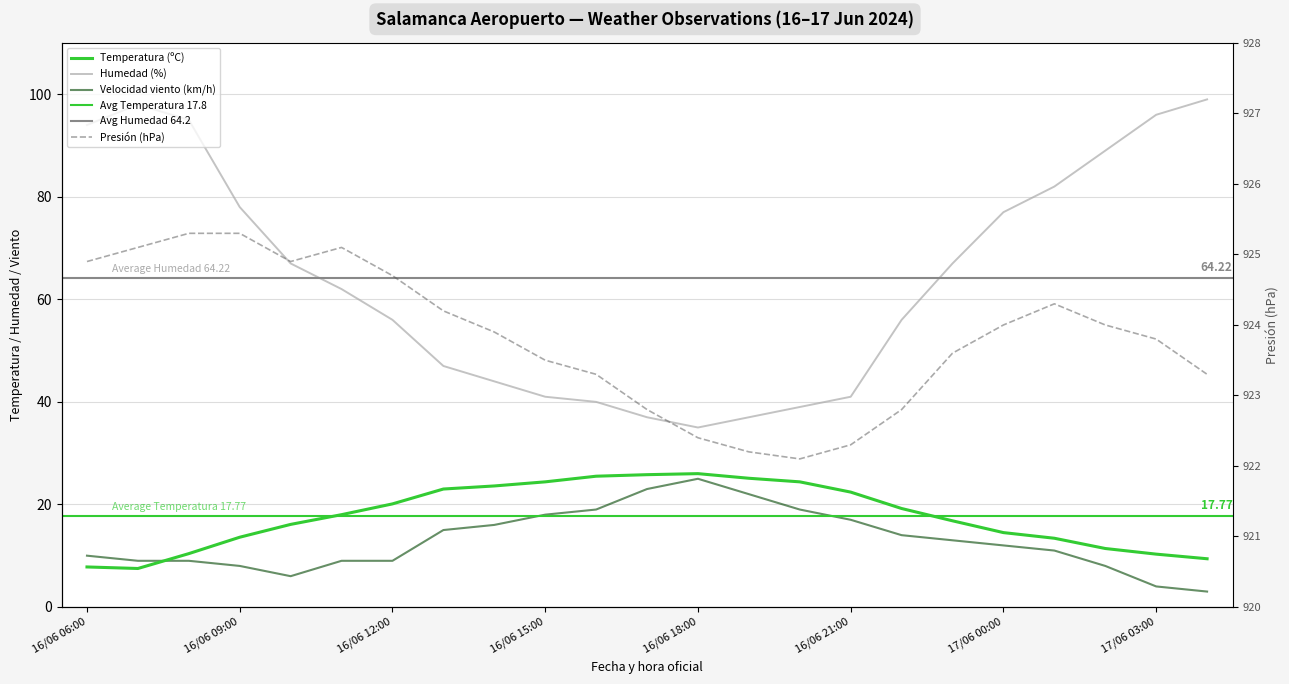

What is the difference between the maximum and minimum values in the Velocidad del viento (km/h) series?

22.0